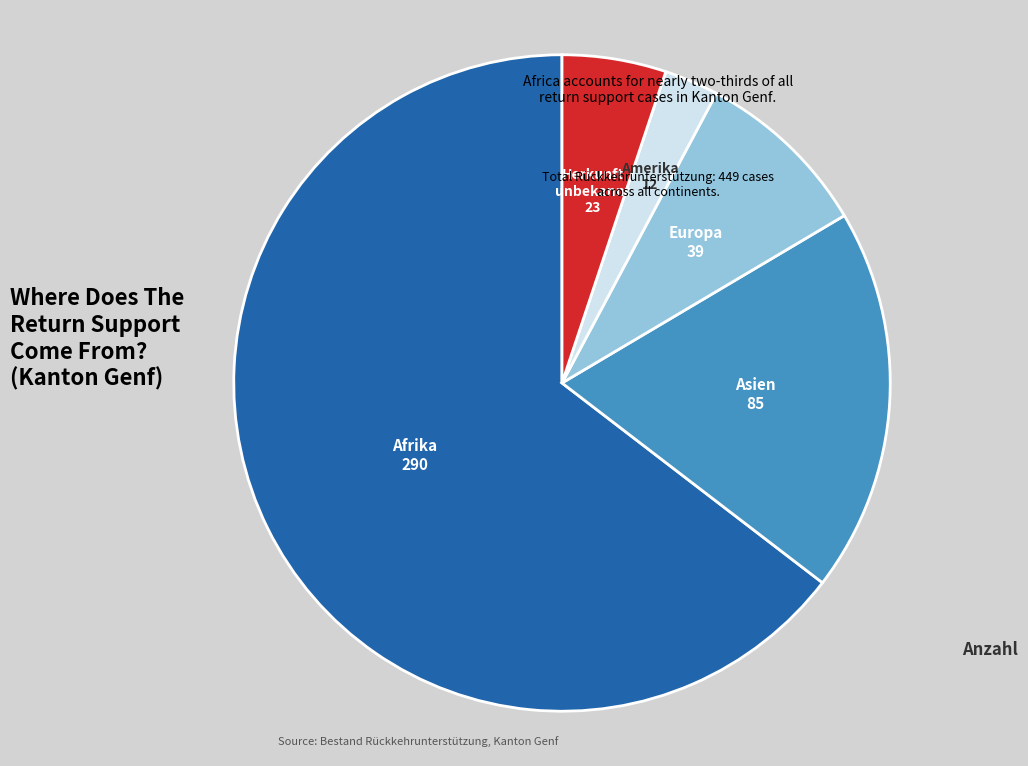

Is there any slice that represents more than half of the pie?

Yes